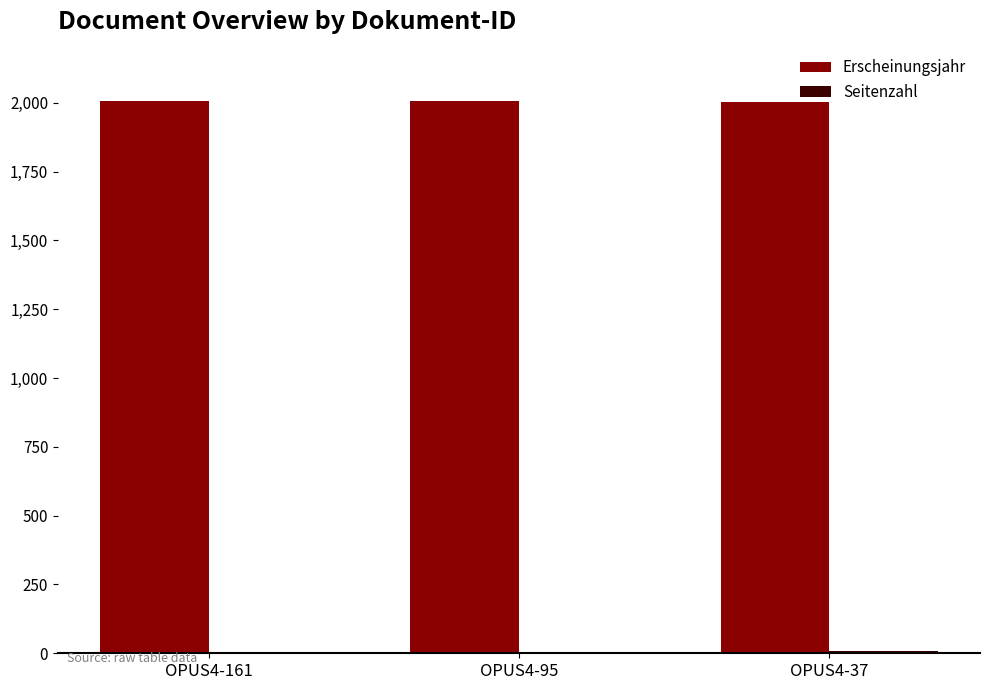

What is the highest value of the Erscheinungsjahr series?

2007